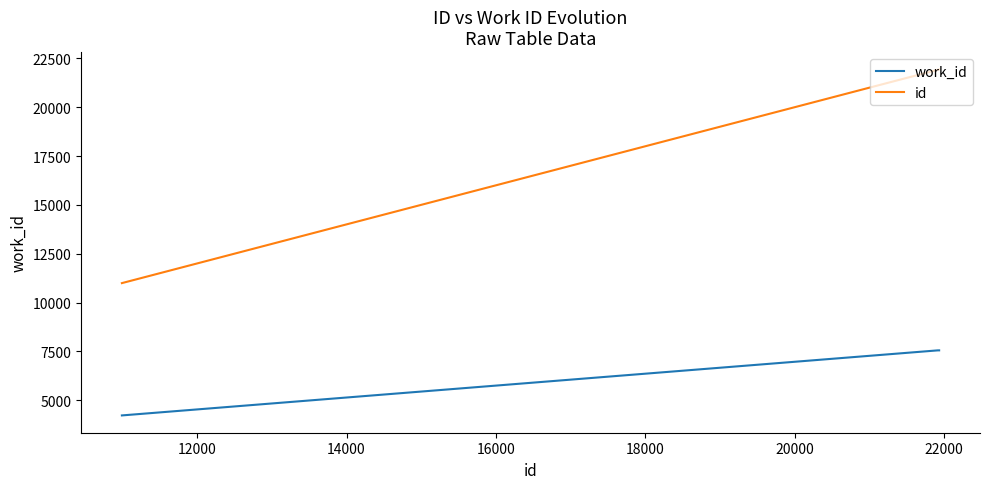

Which series has the widest spread of values?

id